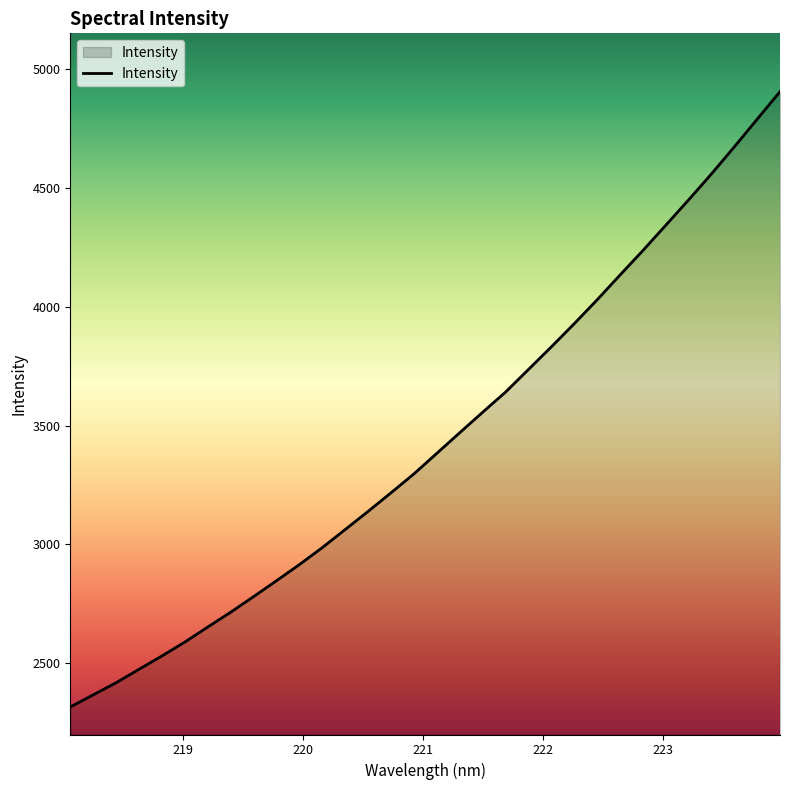

True or false: there are more than 0 points higher than both neighbors.

False